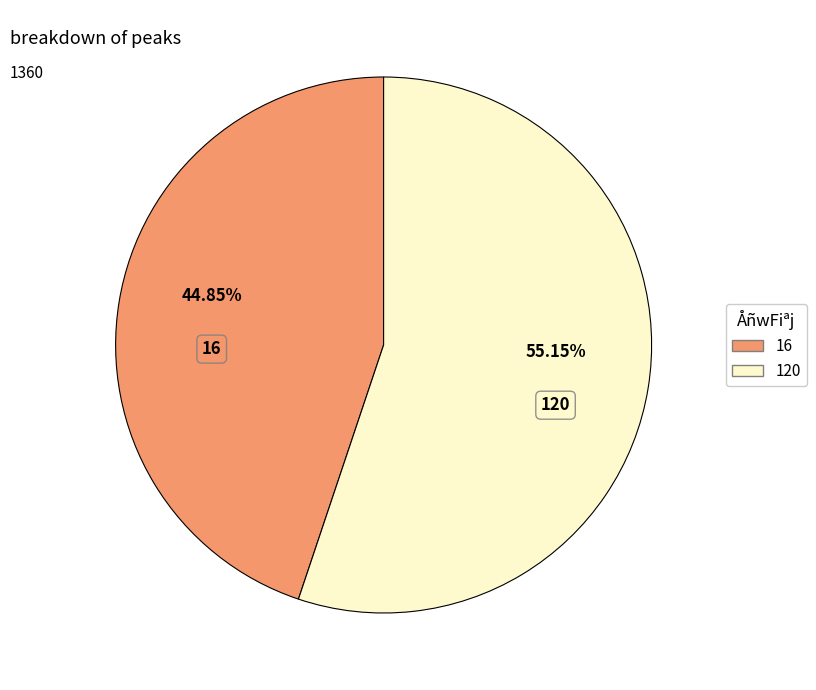

What percentage is the 120 slice, to the nearest percent?

55%